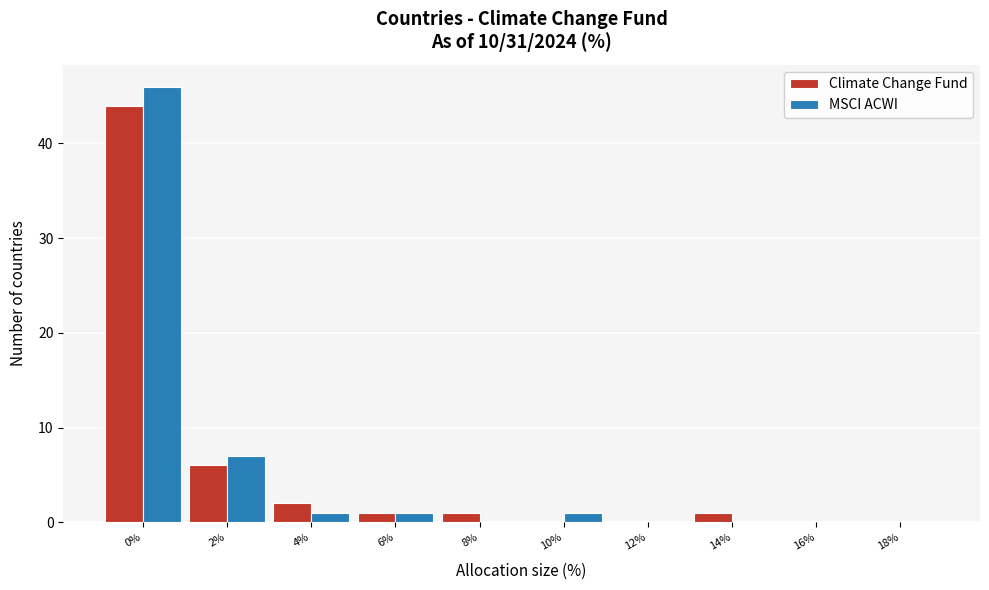

Reading left to right, extract all data points from this chart.

Climate Change Fund: 0%=44	2%=6	4%=2	6%=1	8%=1	10%=0	12%=0	14%=1	16%=0	18%=0
MSCI ACWI: 0%=46	2%=7	4%=1	6%=1	8%=0	10%=1	12%=0	14%=0	16%=0	18%=0